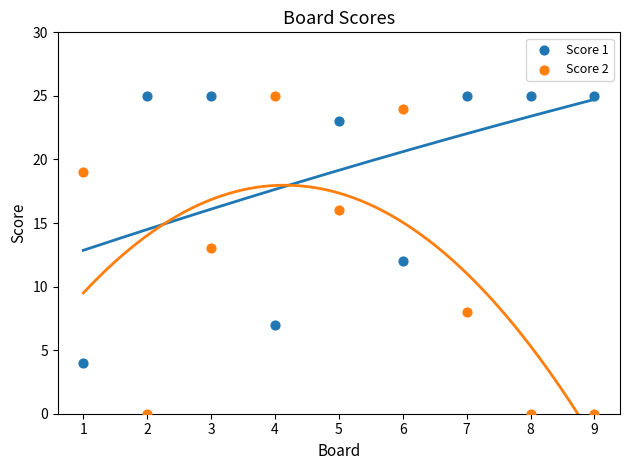

Across all data points, what is the range of Y values (max minus min)?

25